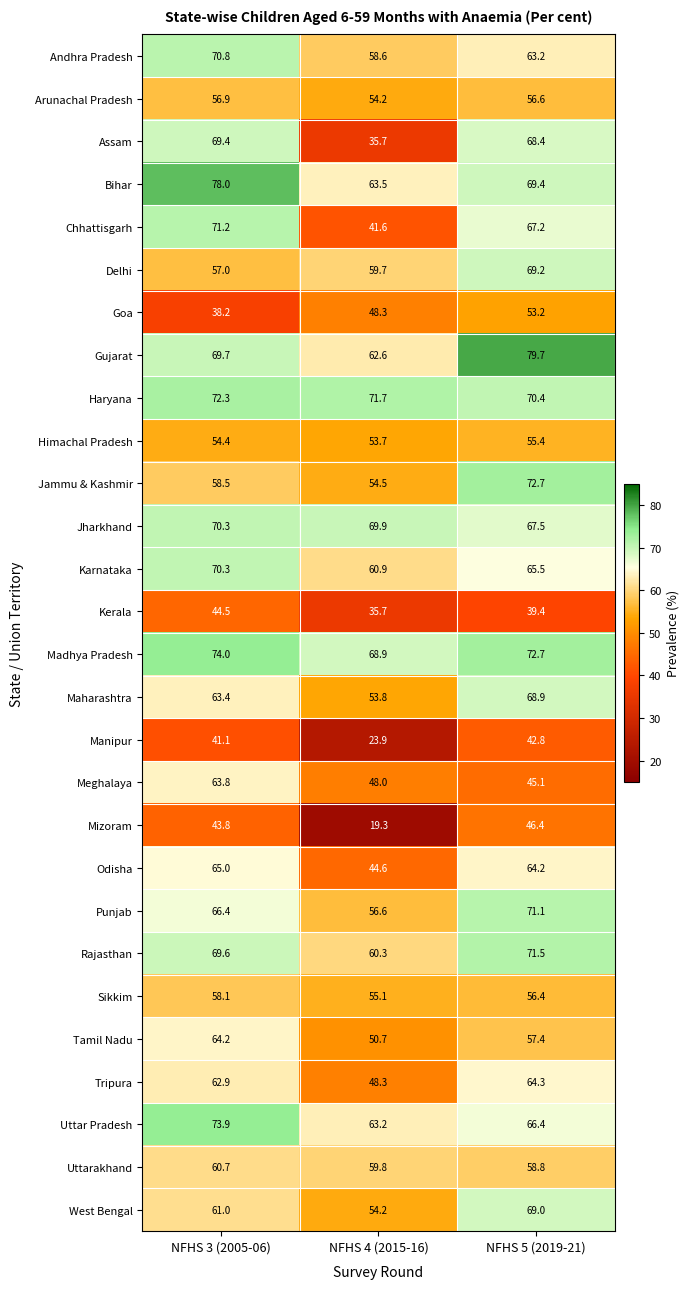

What is the difference between the Andhra Pradesh values at NFHS 5 (2019-21) and NFHS 3 (2005-06)?

7.6